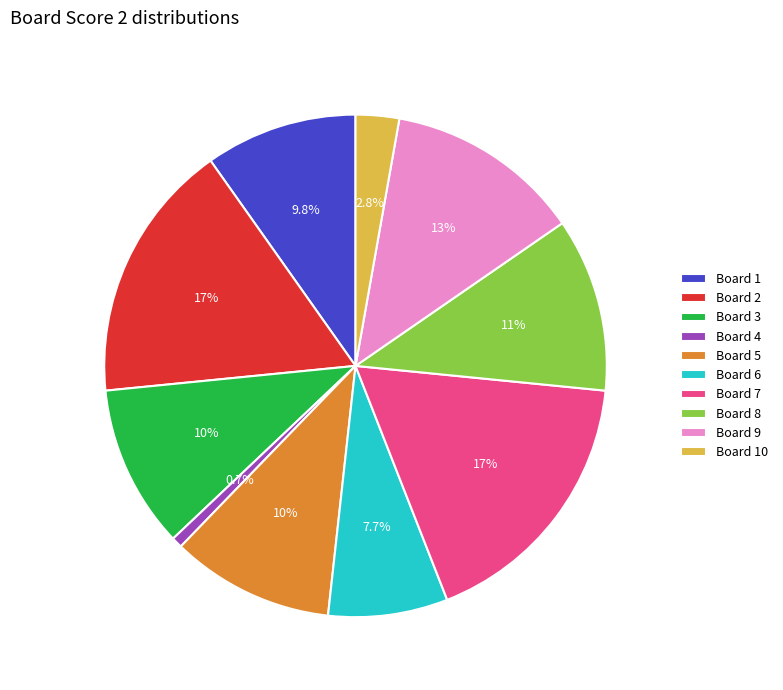

Does any single category account for the majority?

No